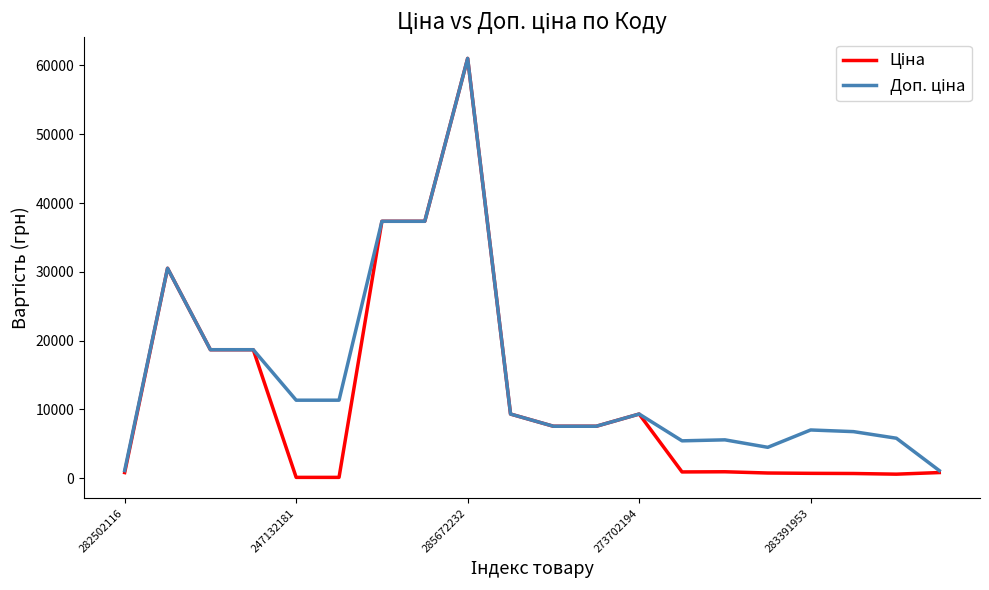

What is the greatest value displayed?

61024.7